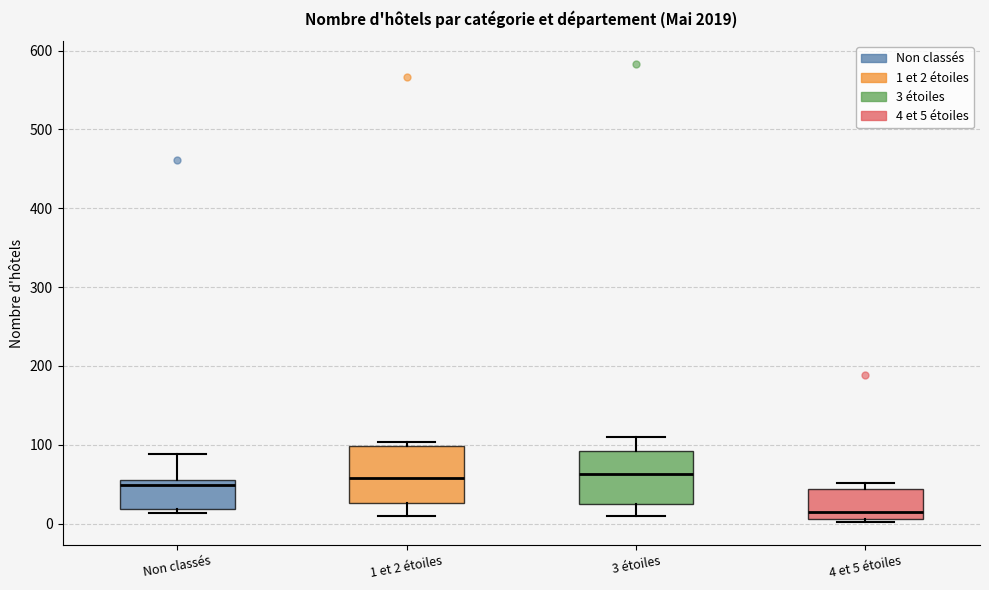

Where does the median line of the box for 1 et 2 étoiles sit on the y-axis? The values are not printed on the chart, so give them approximately, as read against the axis.

60